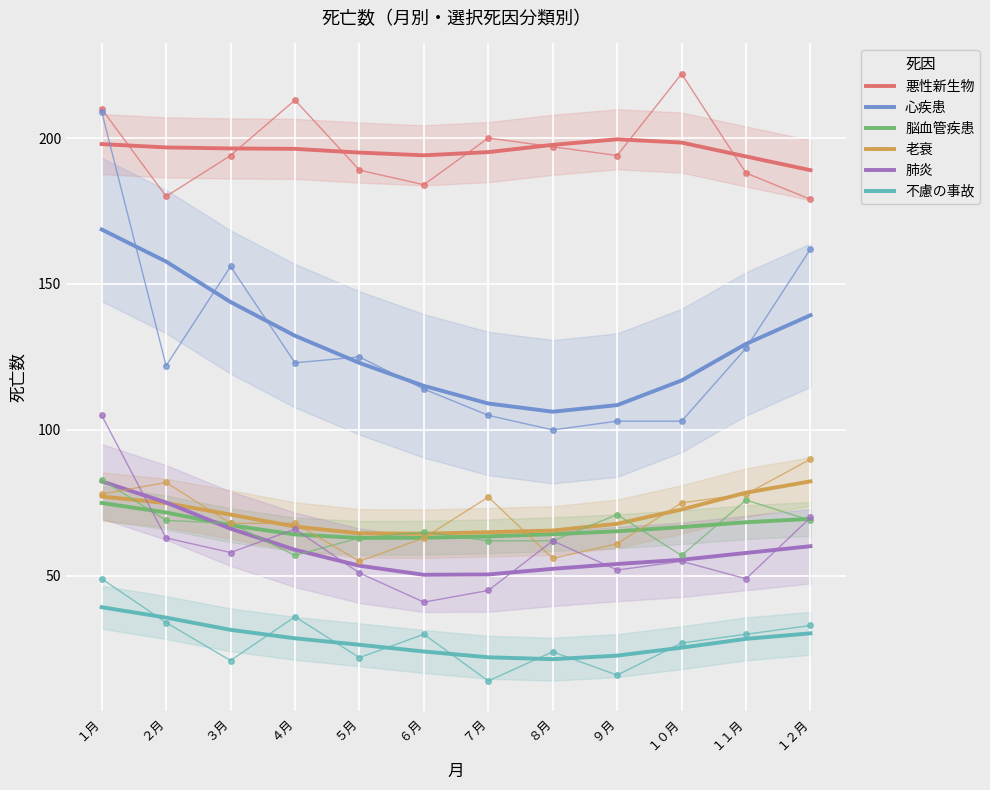

How many data points in 不慮の事故 are above 28?

6